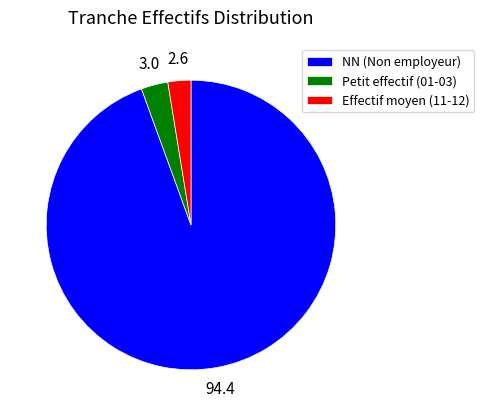

Between Petit effectif (01-03) and NN (Non employeur), which is larger?

NN (Non employeur)